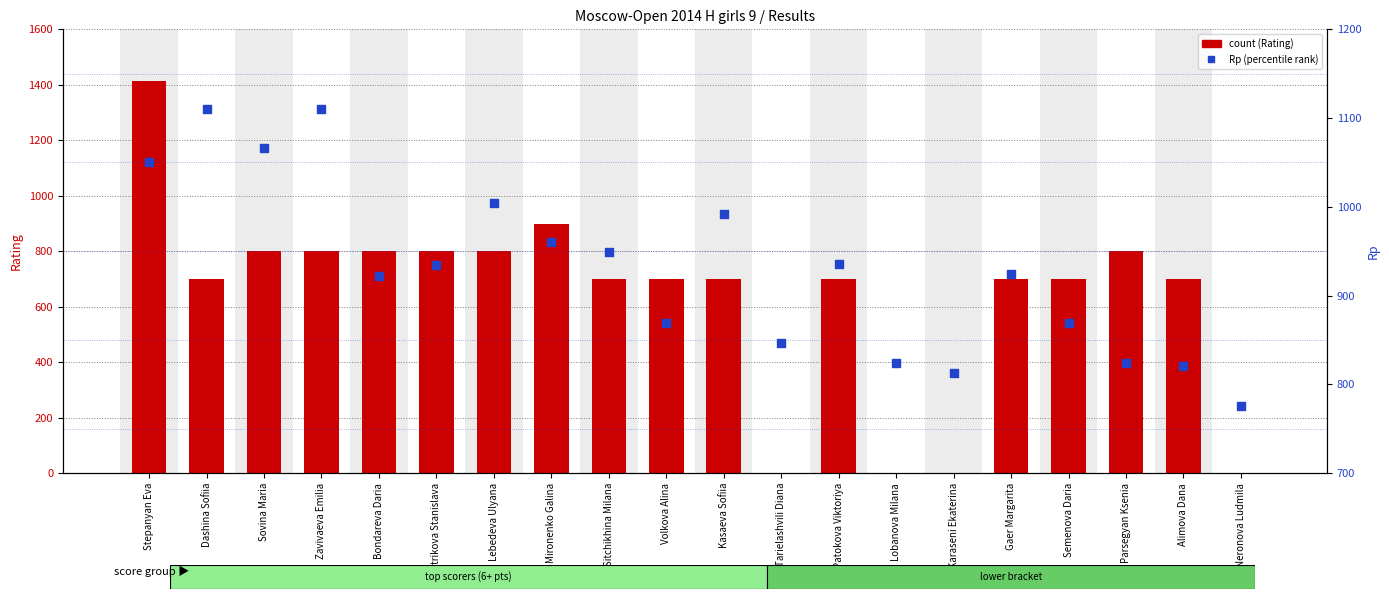

What is the total value across all series at Zavivaeva Emilia?

1910